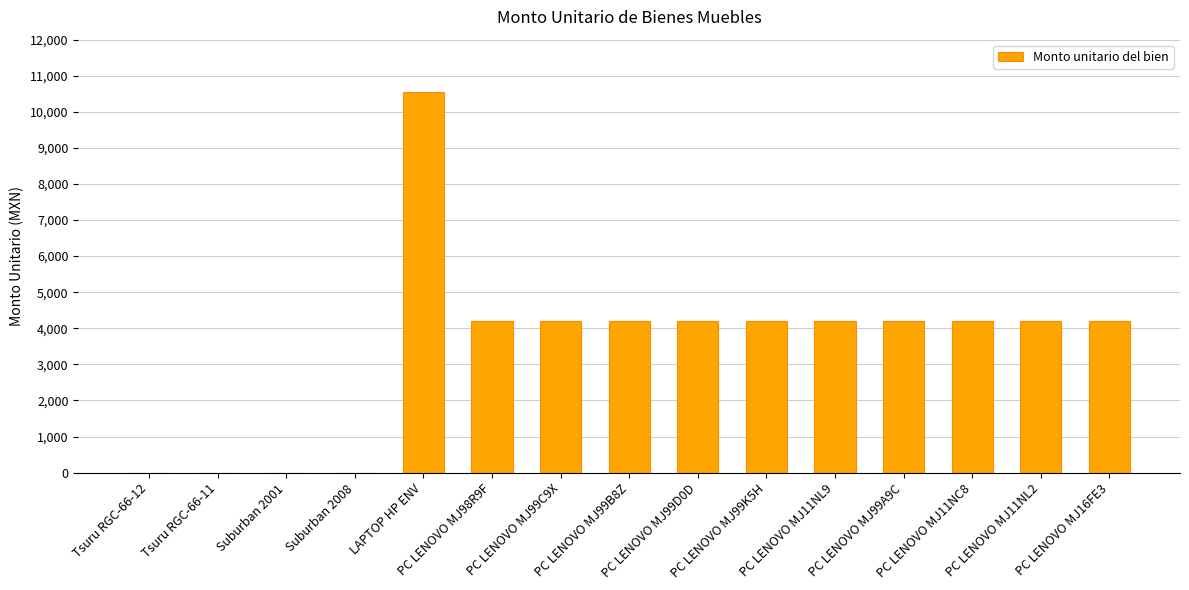

What is the greatest value displayed?

10552.5